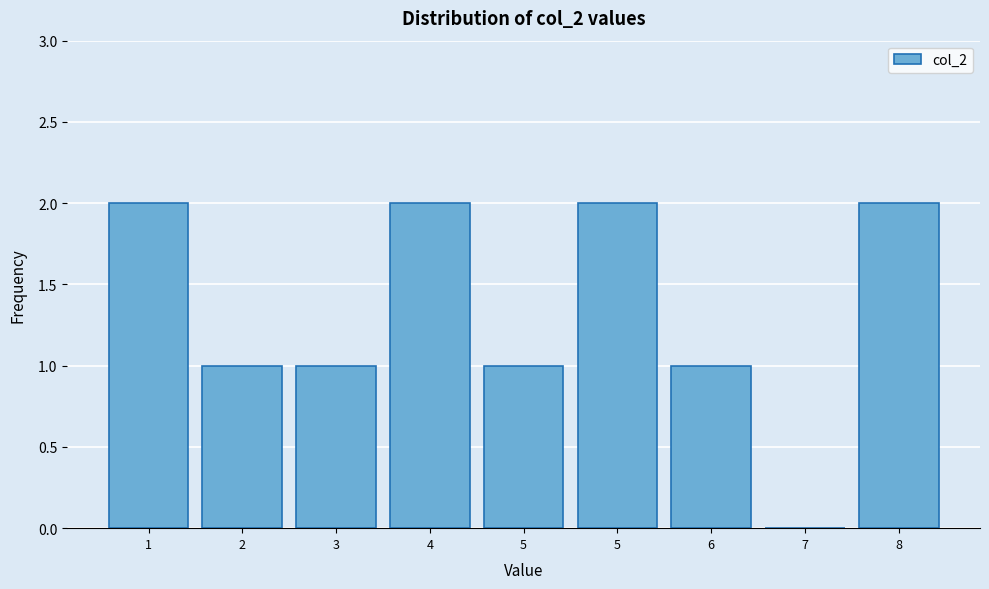

How many distinct data groups are displayed?

1